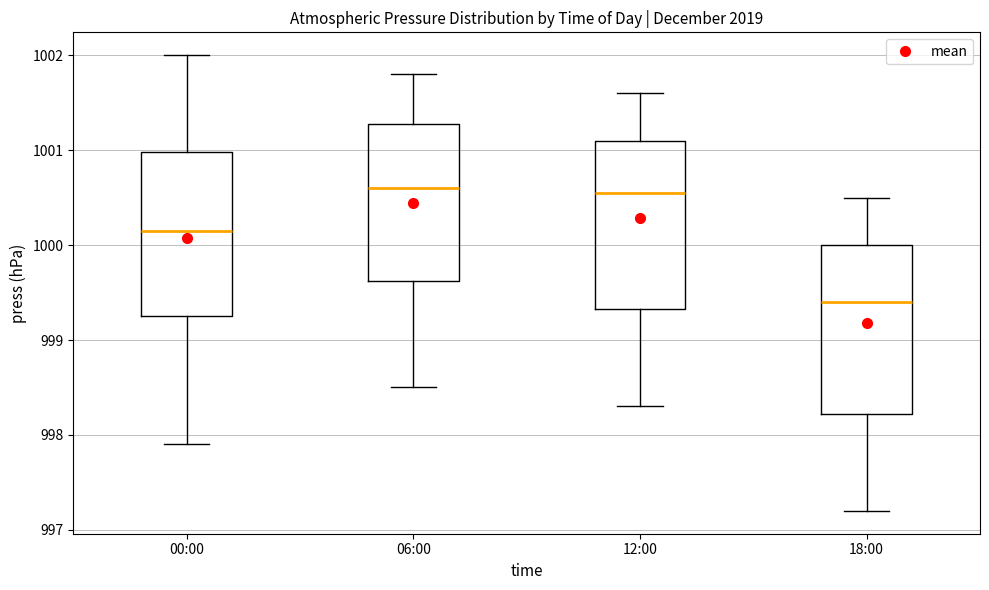

Where does the upper whisker of the box for 12:00 end on the y-axis? The values are not printed on the chart, so give them approximately, as read against the axis.

1001.6